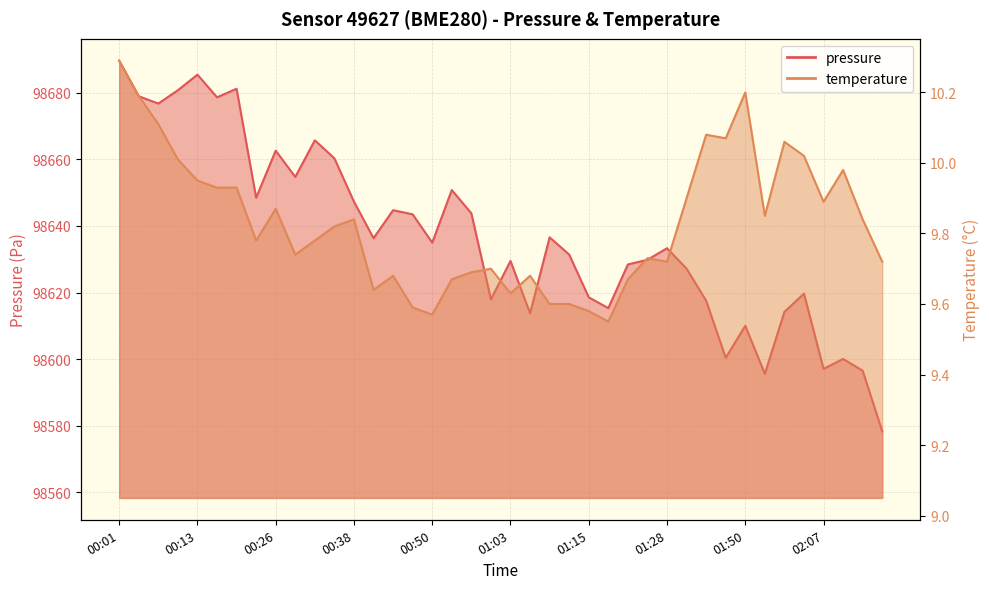

Rank the categories by temperature value from highest to lowest.

00:01, 01:50, 00:04, 00:07, 01:44, 01:47, 02:00, 02:03, 00:10, 02:10, 00:13, 00:16, 00:19, 01:41, 02:07, 00:26, 01:53, 00:38, 02:13, 00:35, 00:22, 00:32, 00:29, 01:25, 01:28, 02:16, 01:00, 00:56, 00:44, 01:06, 00:53, 01:22, 00:41, 01:03, 01:09, 01:12, 00:47, 01:15, 00:50, 01:18